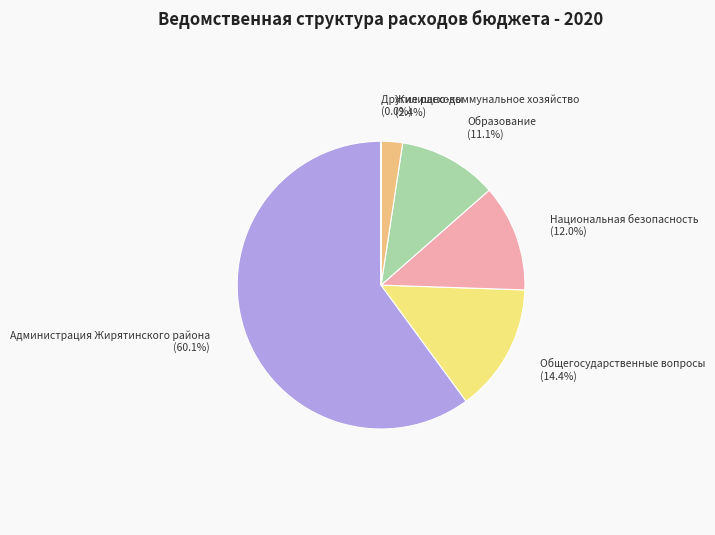

The Общегосударственные вопросы slice represents 14% of the pie. True or false?

True